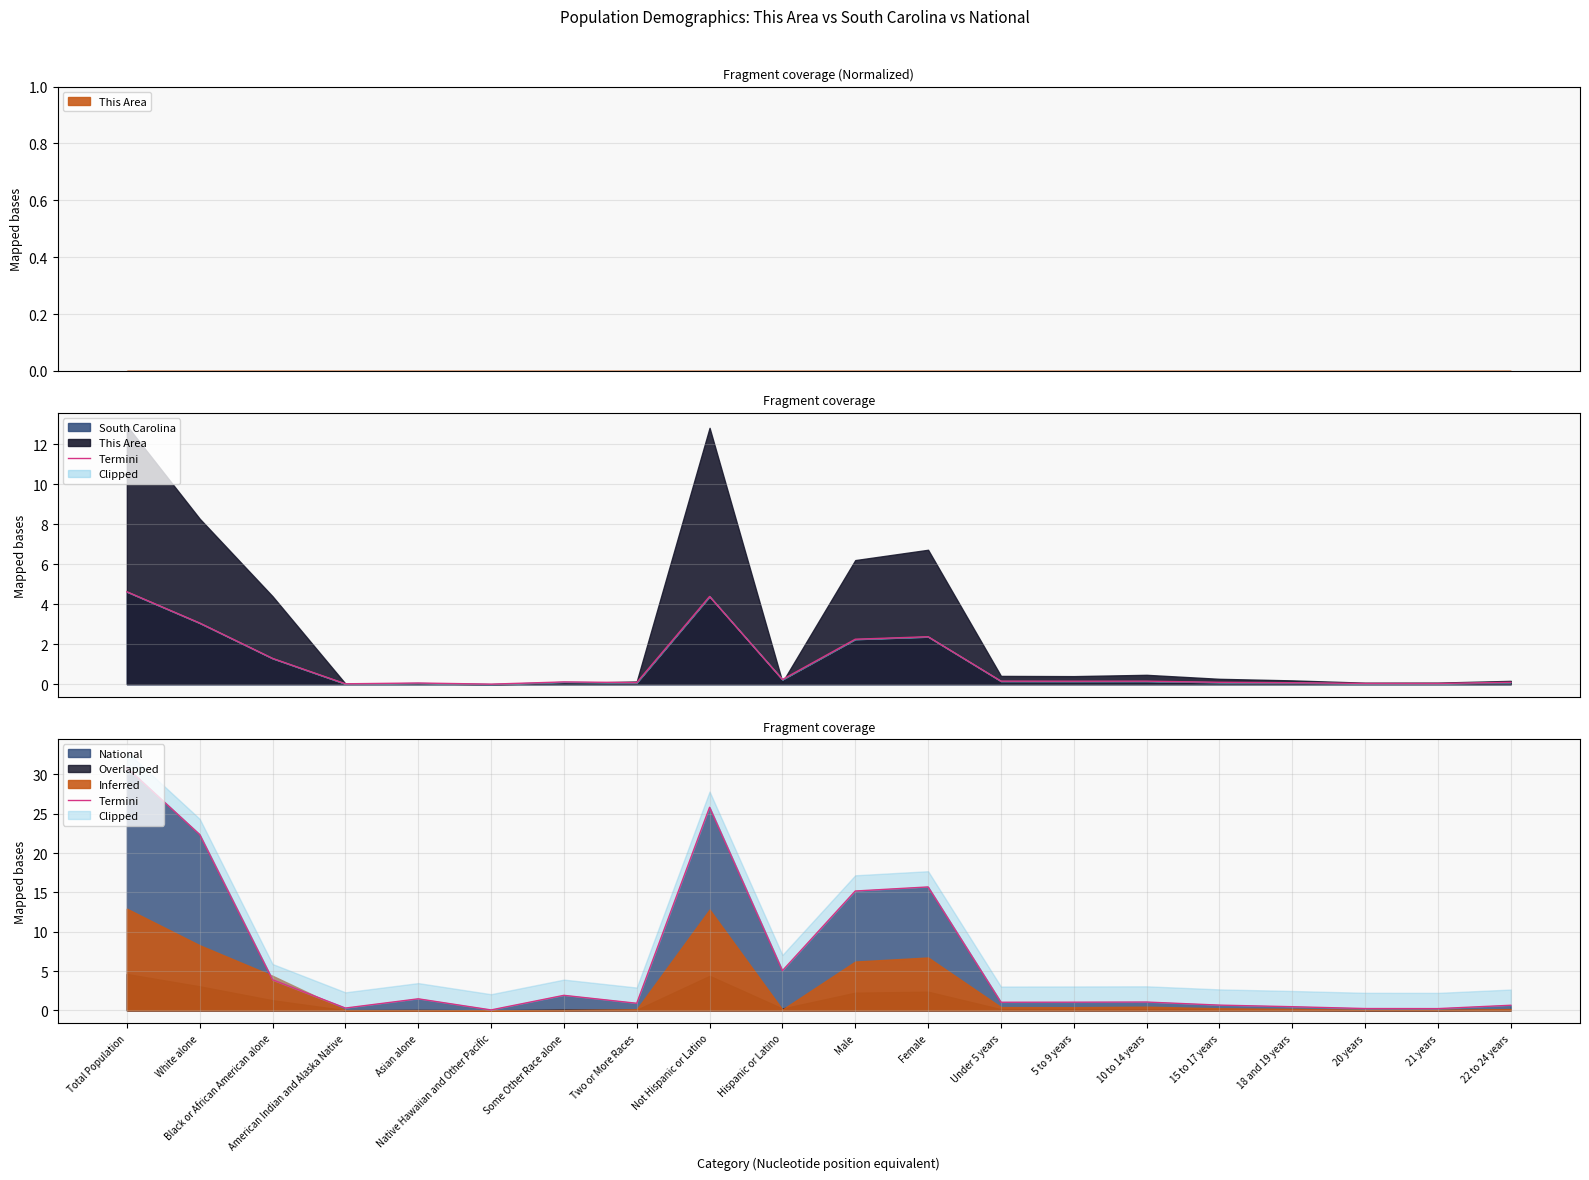

What is the average value?

6.4